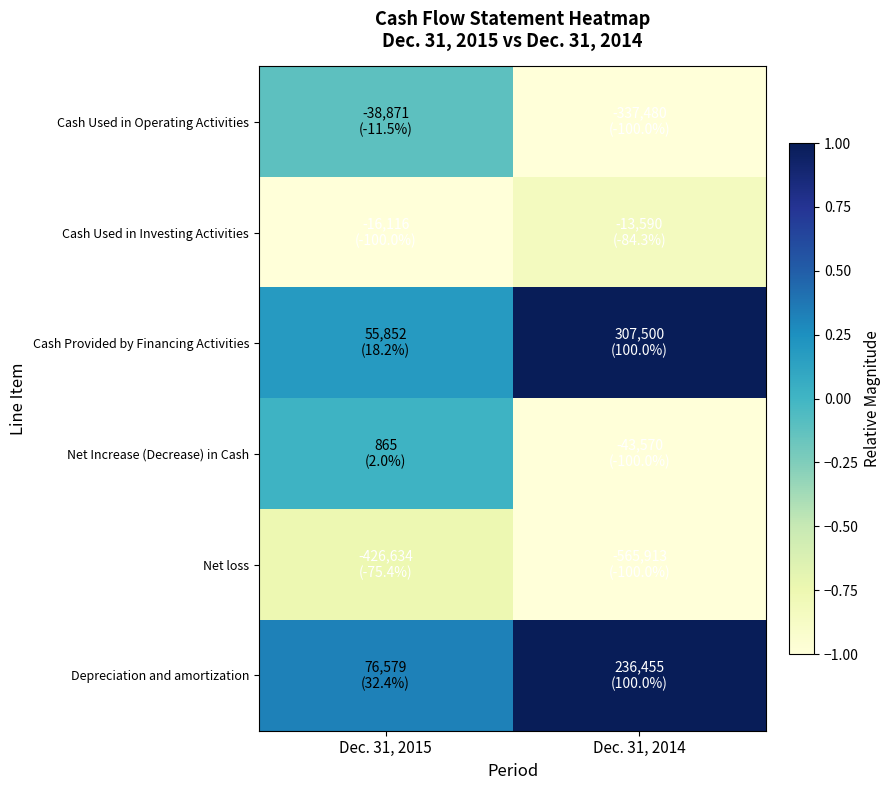

Reading right to left, transcribe all the data shown in this chart.

Cash Used in Operating Activities: Dec. 31, 2014=-1.0	Dec. 31, 2015=-0.1
Cash Used in Investing Activities: Dec. 31, 2014=-0.8	Dec. 31, 2015=-1.0
Cash Provided by Financing Activities: Dec. 31, 2014=1.0	Dec. 31, 2015=0.2
Net Increase (Decrease) in Cash: Dec. 31, 2014=-1.0	Dec. 31, 2015=0.0
Net loss: Dec. 31, 2014=-1.0	Dec. 31, 2015=-0.8
Depreciation and amortization: Dec. 31, 2014=1.0	Dec. 31, 2015=0.3